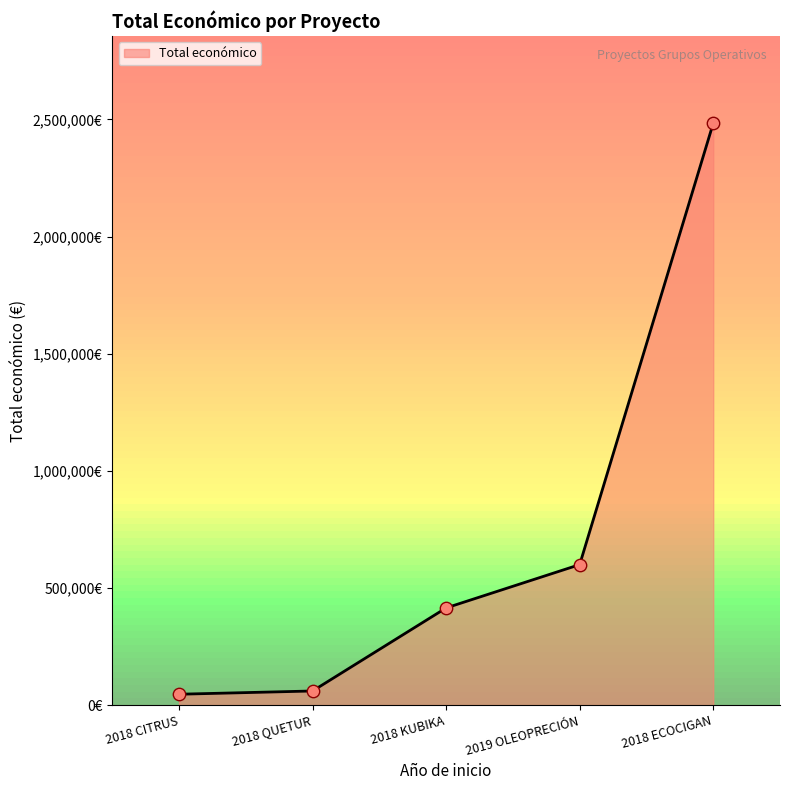

What is the ratio of the value at 2018 ECOCIGAN to the value at 2018 KUBIKA?

6.0